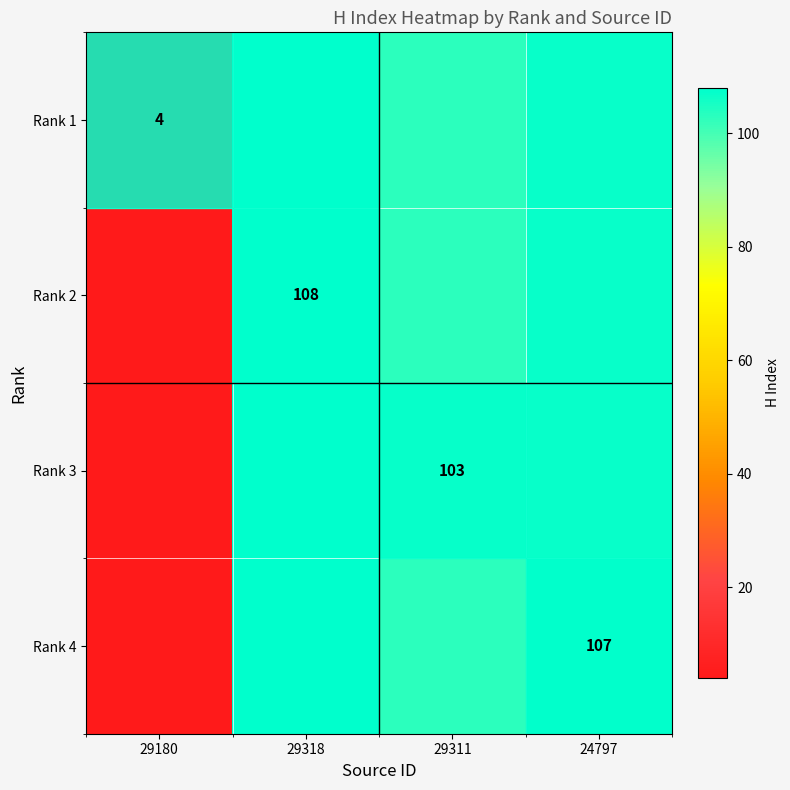

The Rank 3 series shows 103 at 29311. True or false?

True